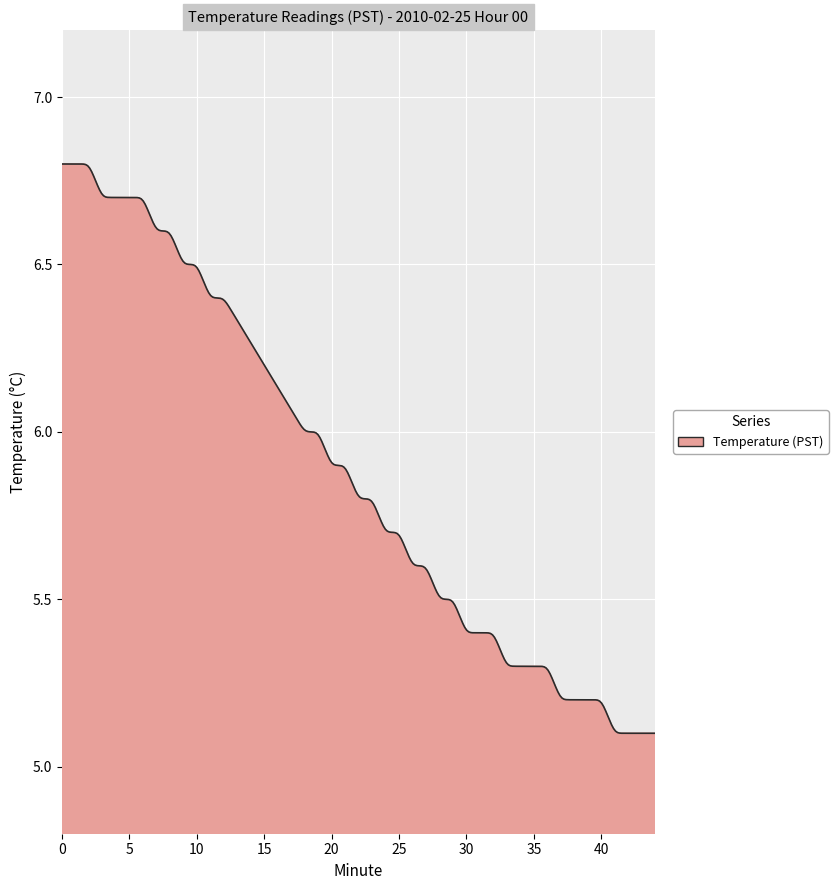

What is the difference between the maximum and minimum values?

1.7